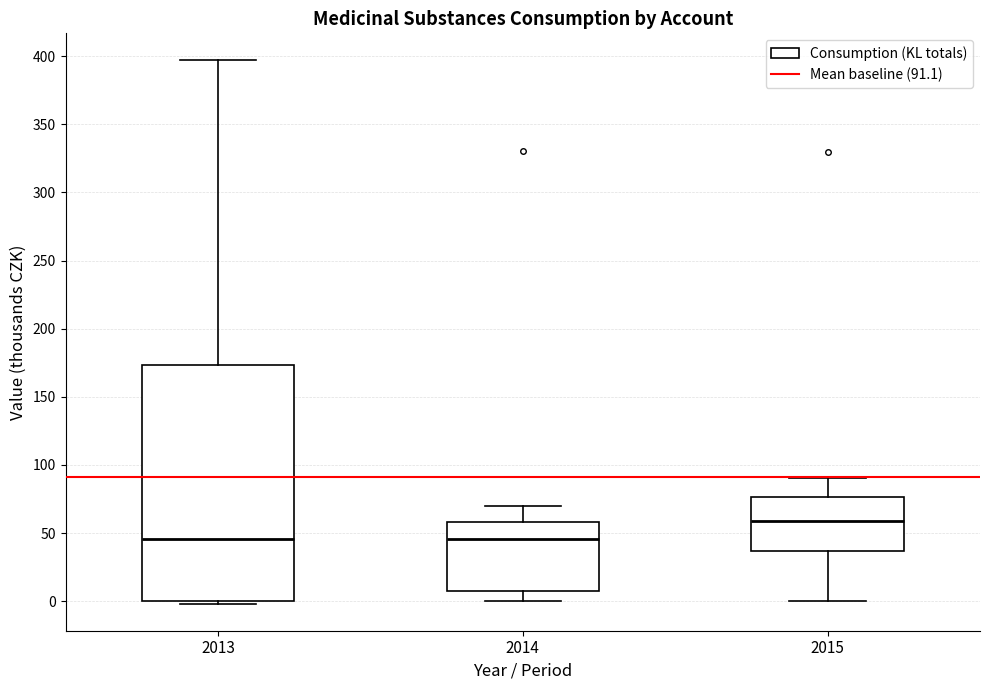

Where does the upper whisker of the box at x = 2015 end on the y-axis? The values are not printed on the chart, so give them approximately, as read against the axis.

90